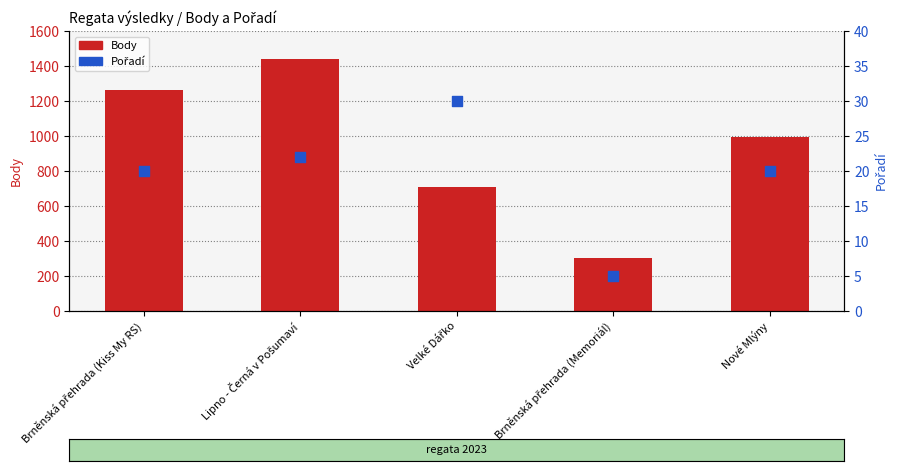

What are all the series names shown in the legend?

Body, Pořadí